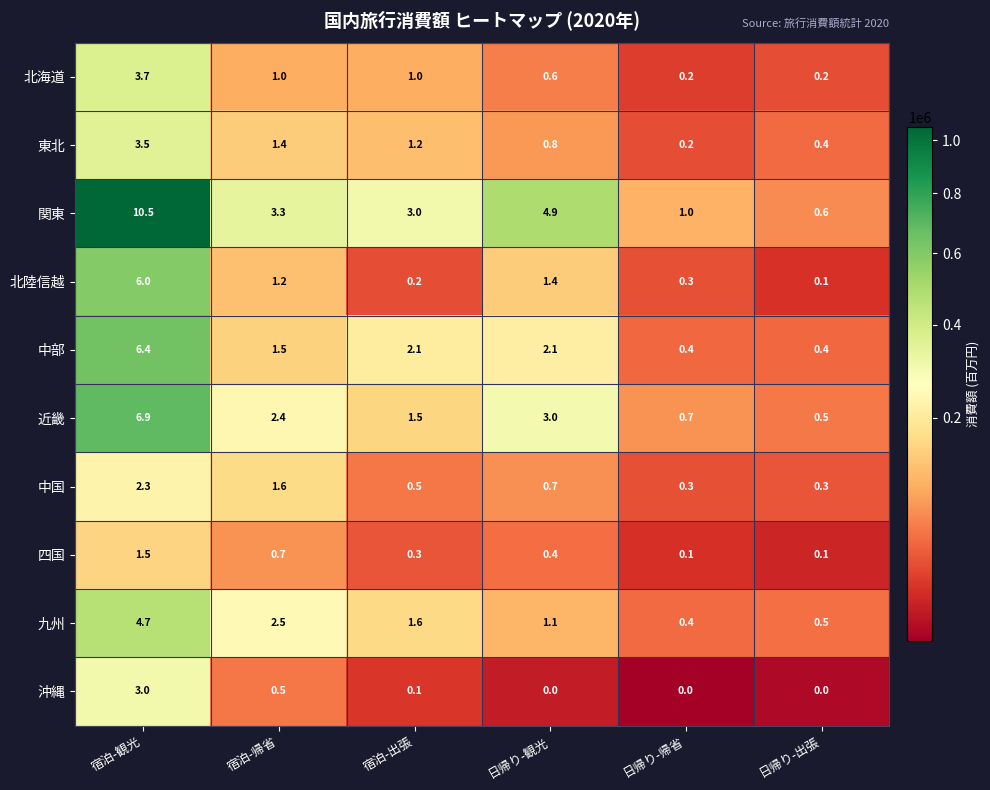

What is the approximate value of 東北 at 日帰り-出張?

0.4